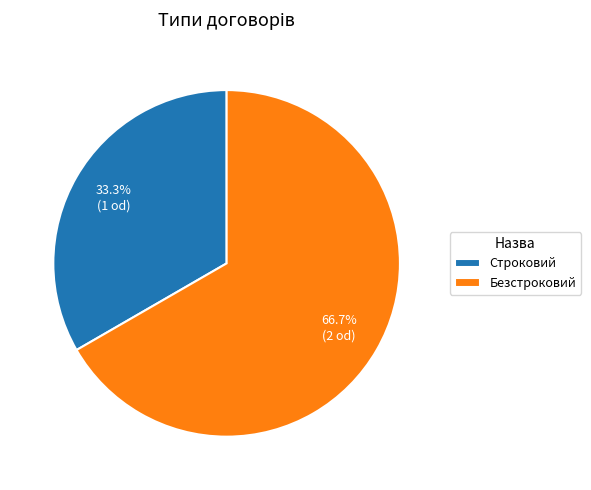

To the nearest percent, what percentage of the pie is Строковий?

33%